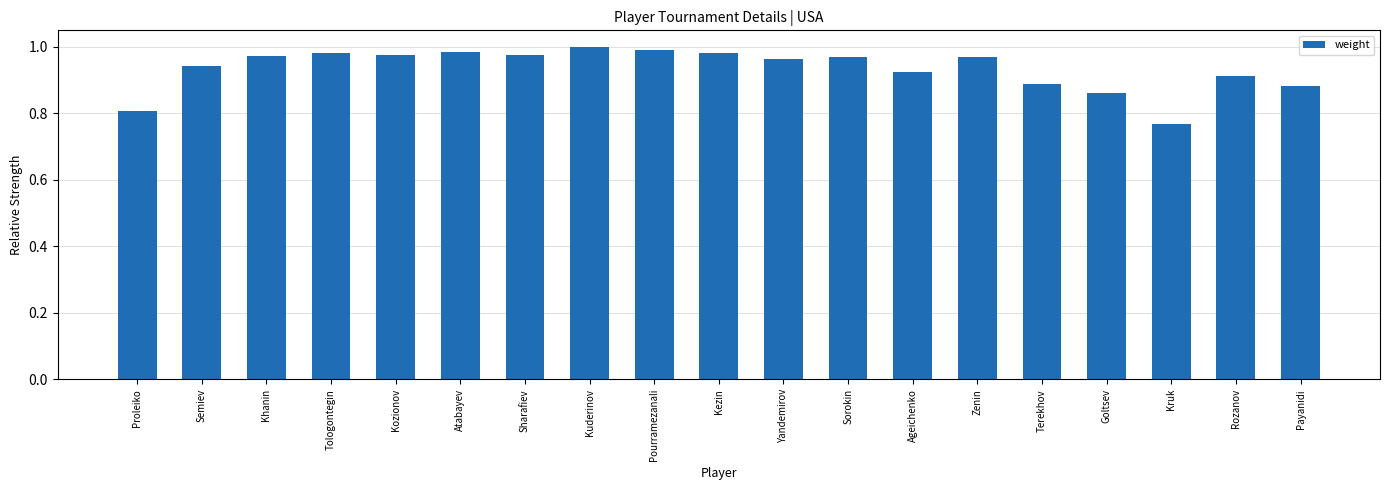

What position from the right is Sharafiev?

13